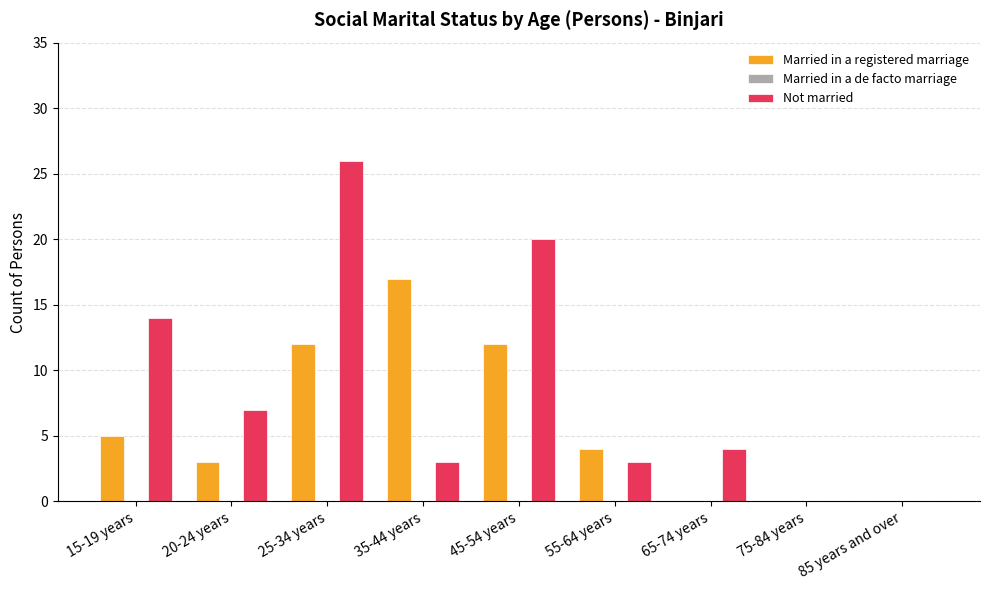

The Married in a registered marriage series shows 0 at 65-74 years. True or false?

True